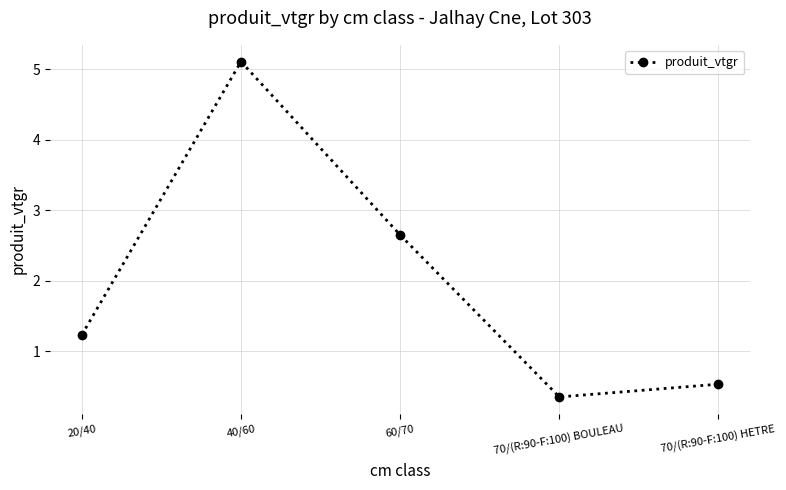

What is the greatest value displayed?

5.1